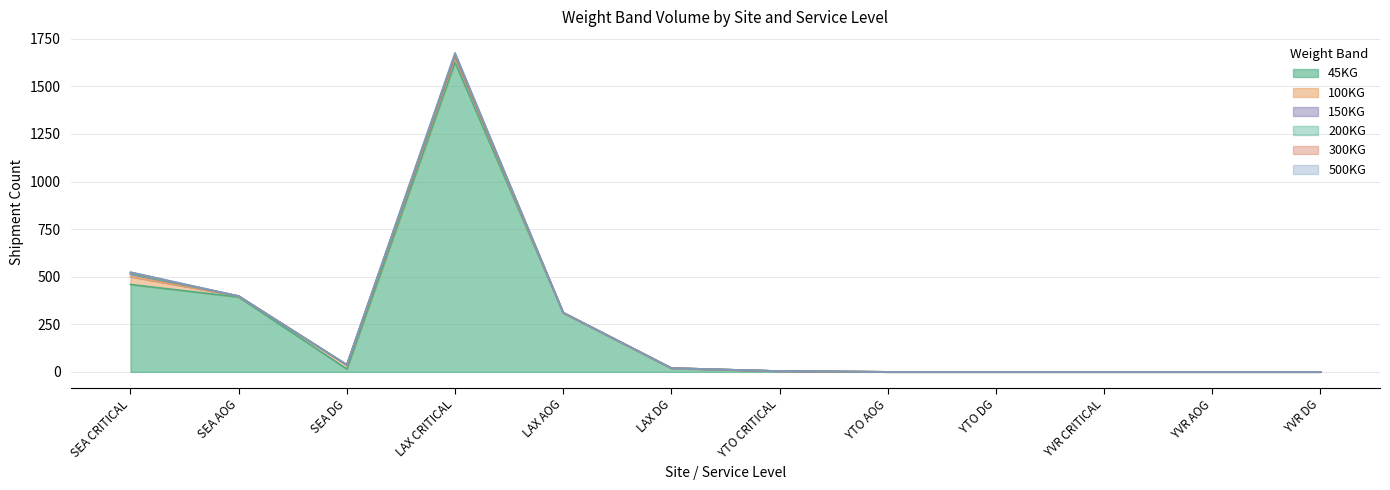

Where is the first local maximum for 300KG?

LAX CRITICAL